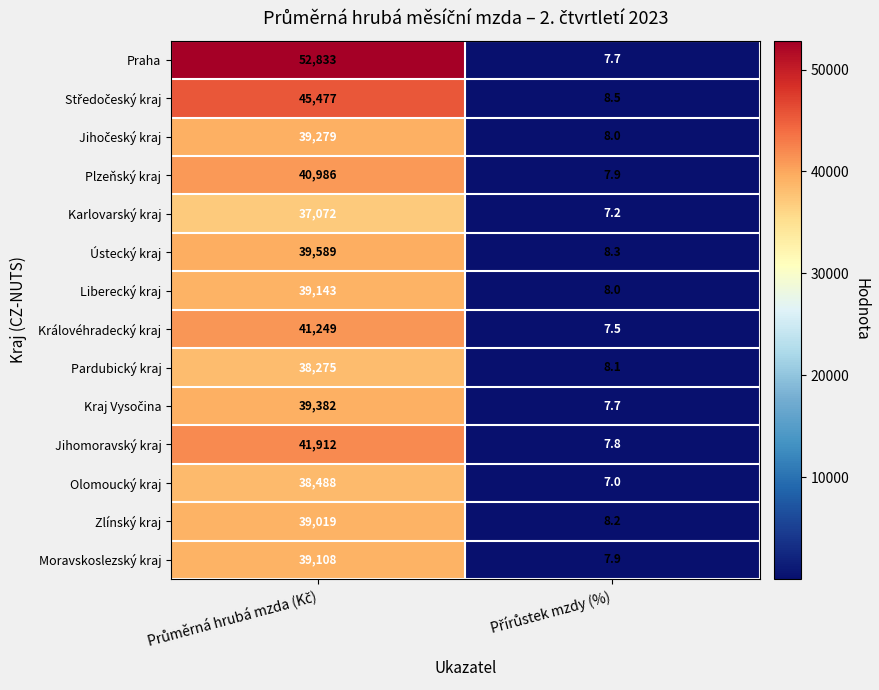

What is the maximum value shown in the chart?

52833.0